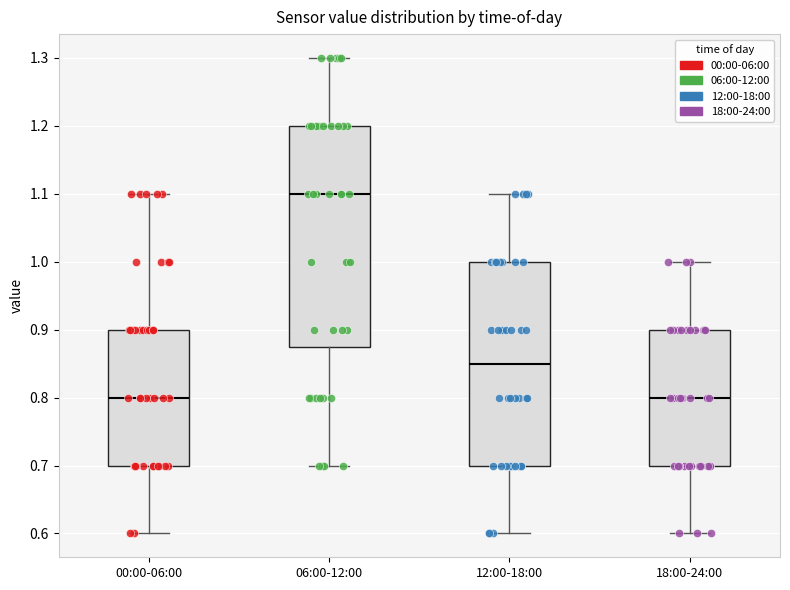

Reading left to right, read every box against the y-axis: the position of its median line, the range the box covers, and the ends of its whiskers. The values are not printed on the chart, so give them approximately, as read against the axis.

00:00-06:00: median 0.80, box 0.70 to 0.90, whiskers 0.60 to 1.10
06:00-12:00: median 1.10, box 0.88 to 1.20, whiskers 0.70 to 1.30
12:00-18:00: median 0.85, box 0.70 to 1.00, whiskers 0.60 to 1.10
18:00-24:00: median 0.80, box 0.70 to 0.90, whiskers 0.60 to 1.00